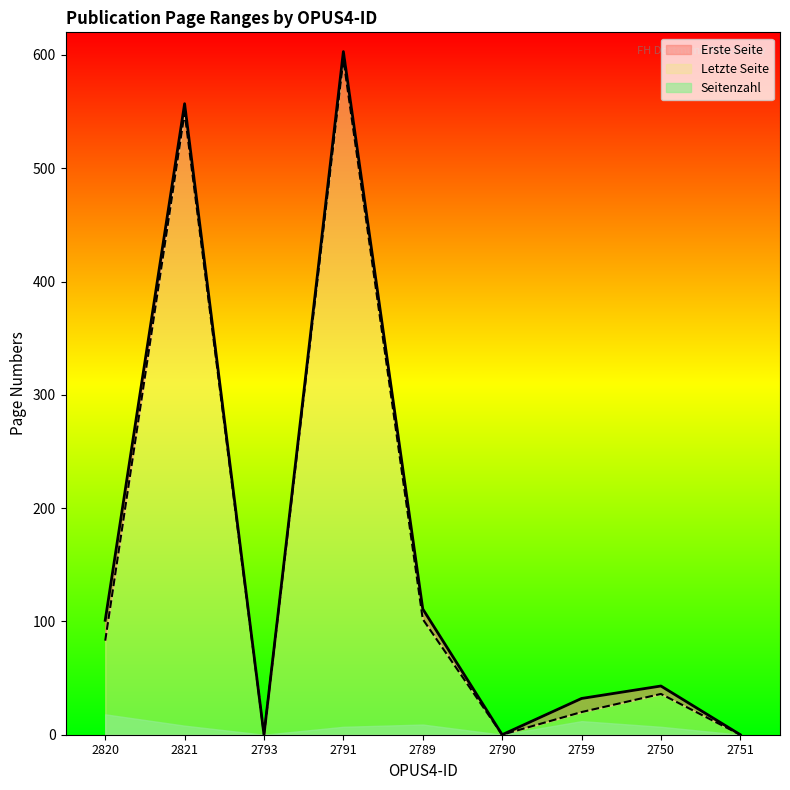

At which category does Letzte Seite reach its first local peak?

2821